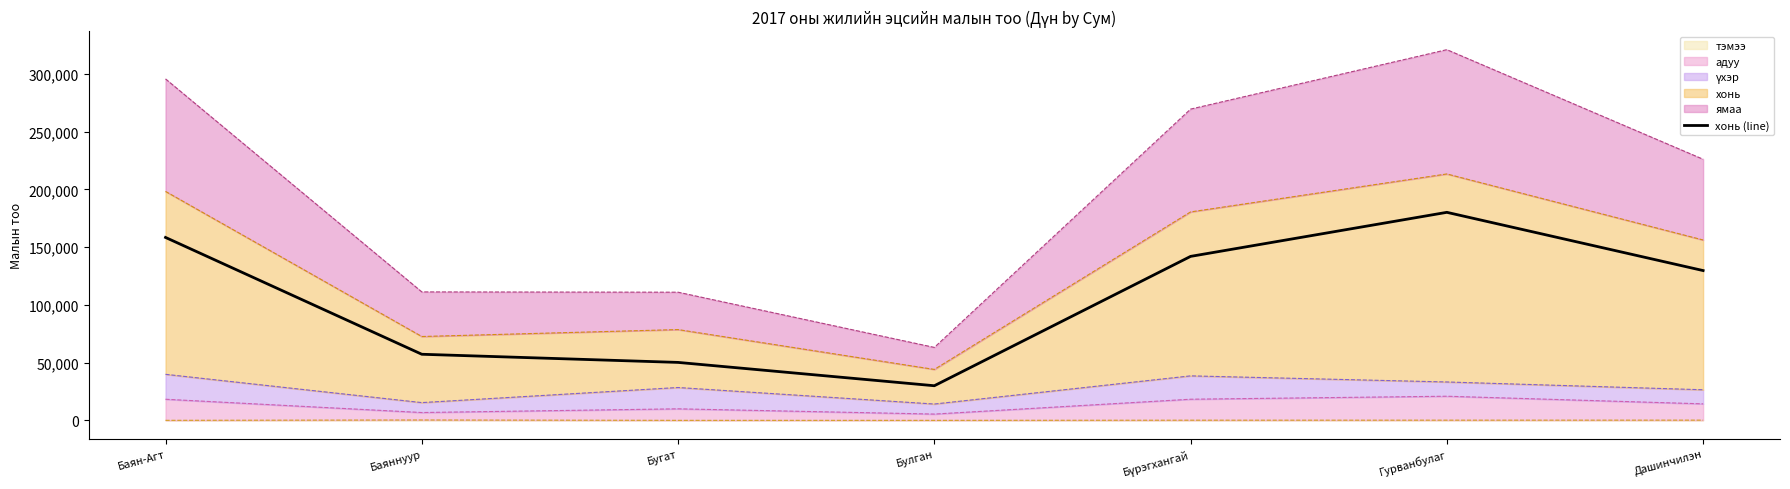

Reading left to right, list all the values displayed in this chart.

Баян-Агт=158332	Баяннуур=57210	Бугат=50157	Булган=29958	Бүрэгхангай=141934	Гурванбулаг=180072	Дашинчилэн=129661